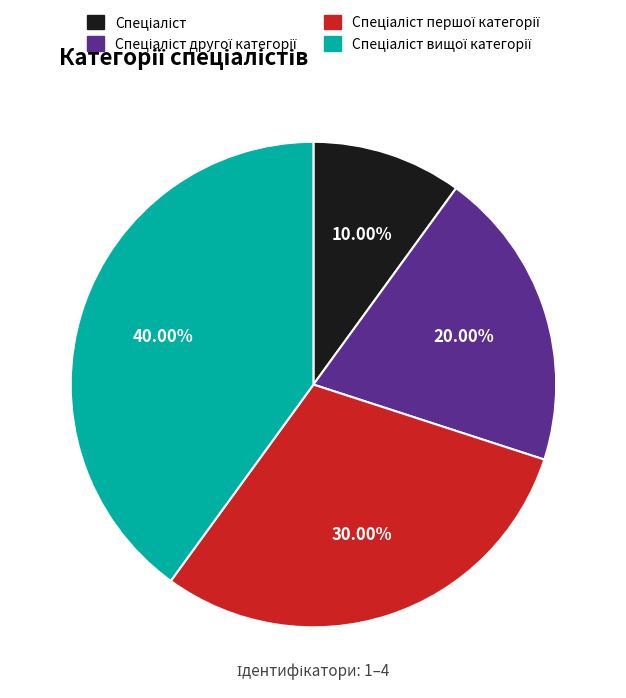

Is there any slice that represents more than half of the pie?

No